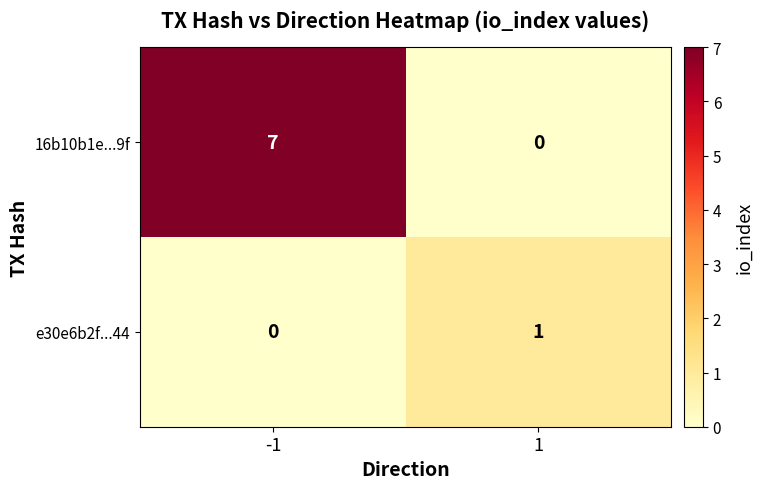

Reading left to right, what are all the values shown in this chart?

16b10b1e...9f: -1=7	1=0
e30e6b2f...44: -1=0	1=1